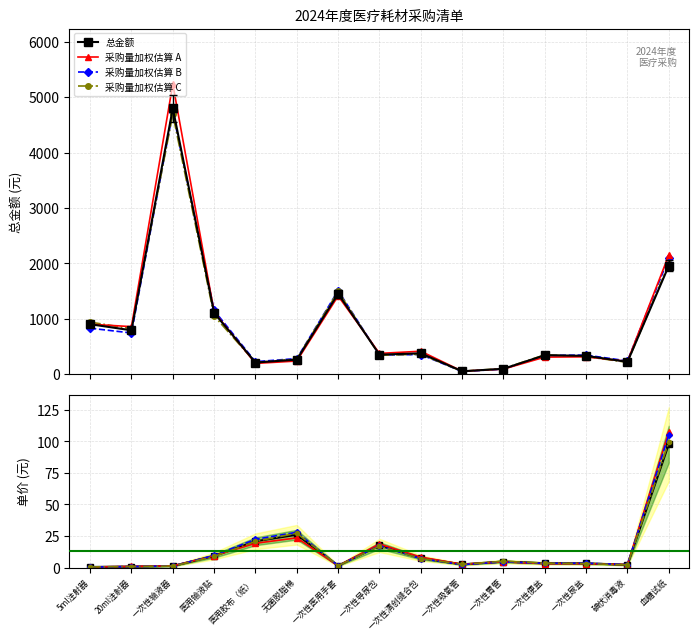

True or false: 采购量加权估算 C has more than 1 points higher than both neighbors.

True